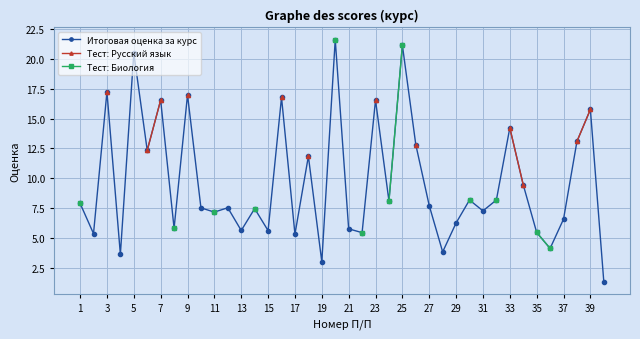

At how many categories does at least one series exceed 19?

3